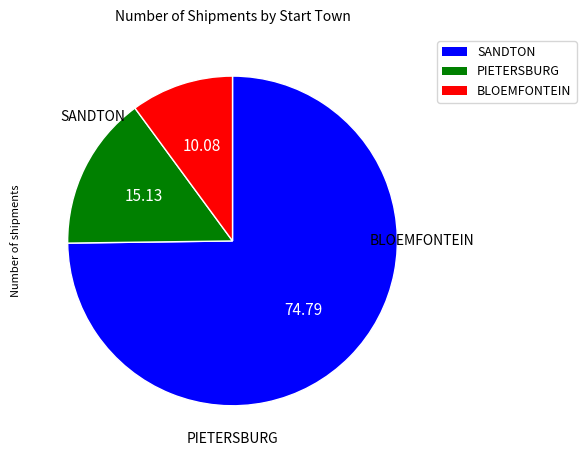

Is the sum of PIETERSBURG and BLOEMFONTEIN greater than half?

No